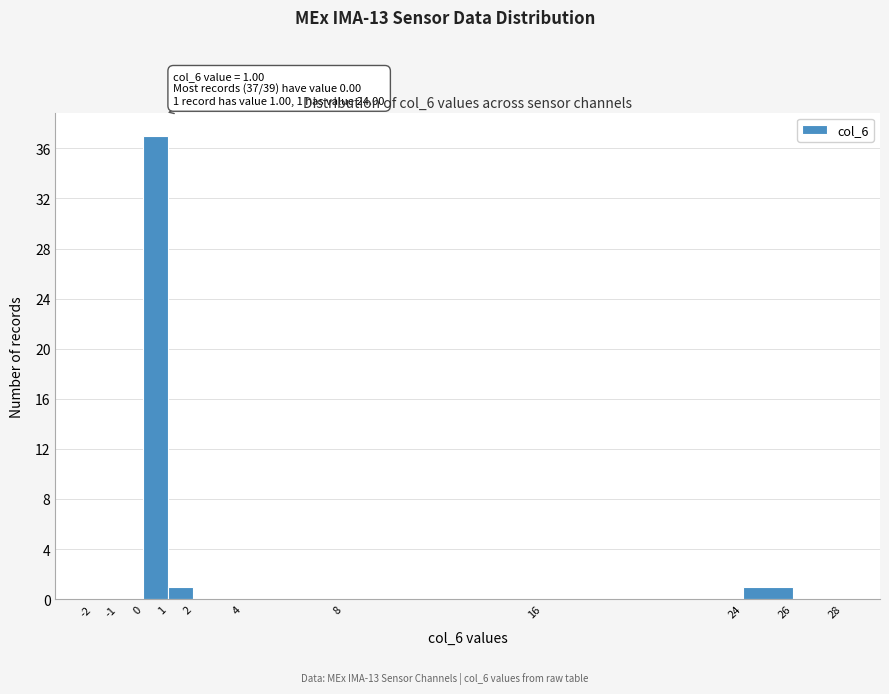

Over which range of the x-axis is the bar tallest?

0 to 1